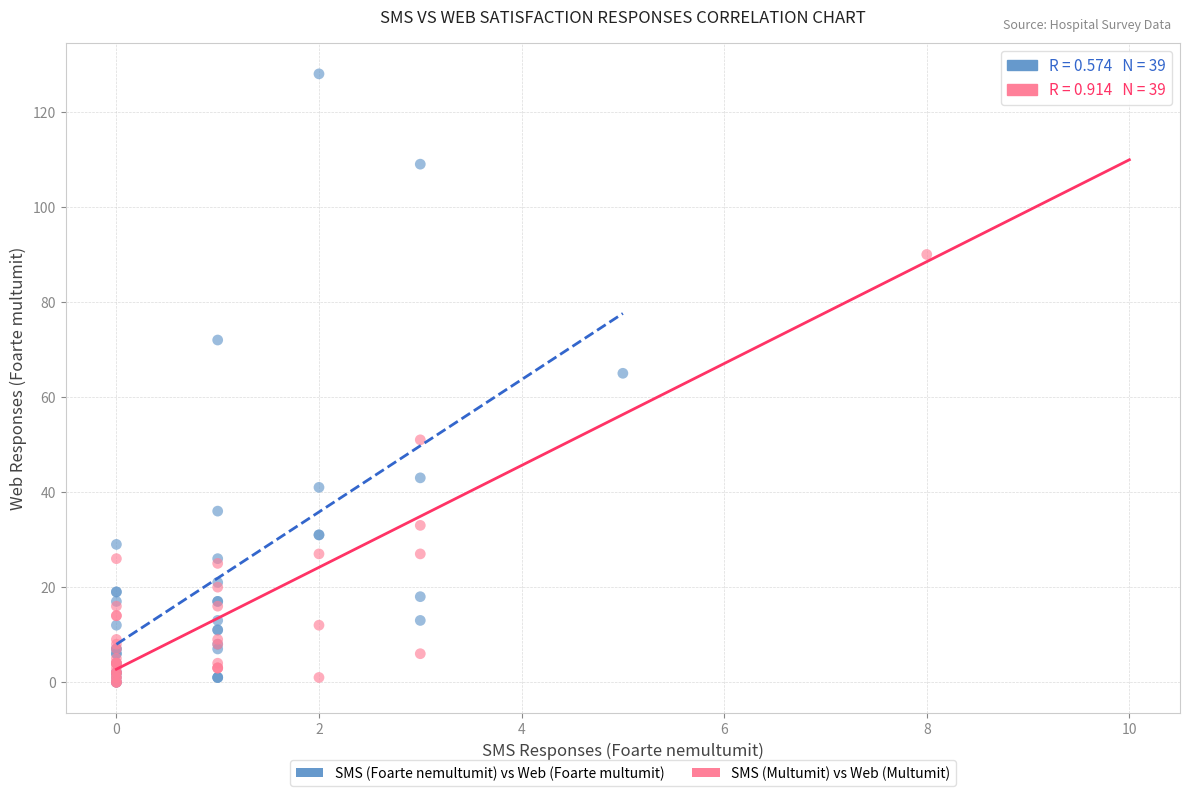

What are all the series names shown in the legend?

SMS (Foarte nemultumit) vs Web (Foarte multumit), SMS (Multumit) vs Web (Multumit)